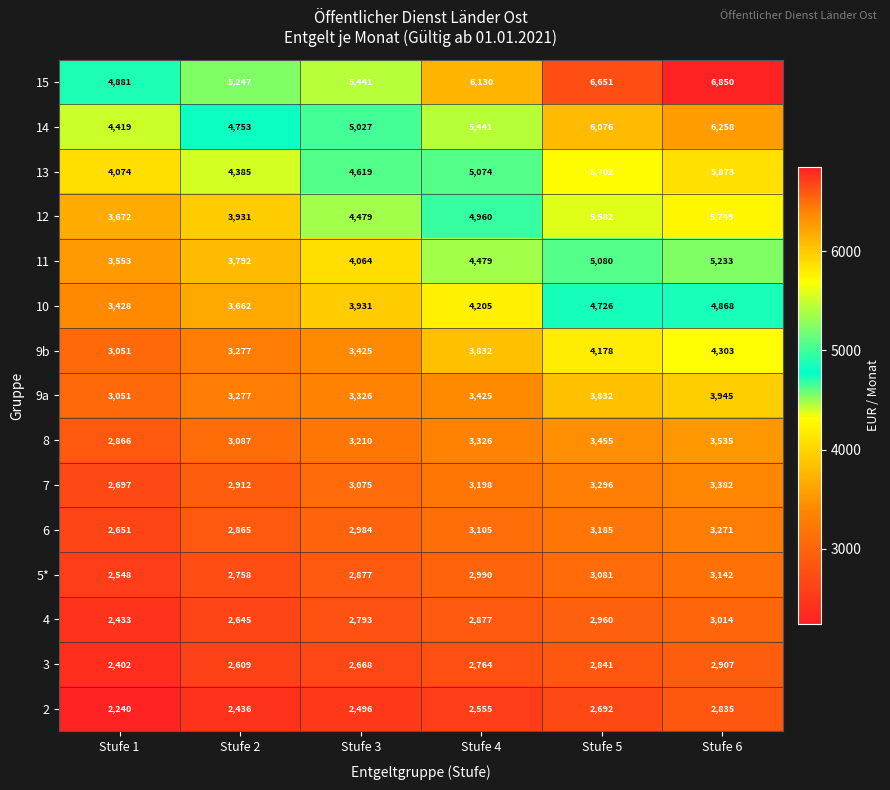

Which series changed the most between Stufe 3 and Stufe 6?

15